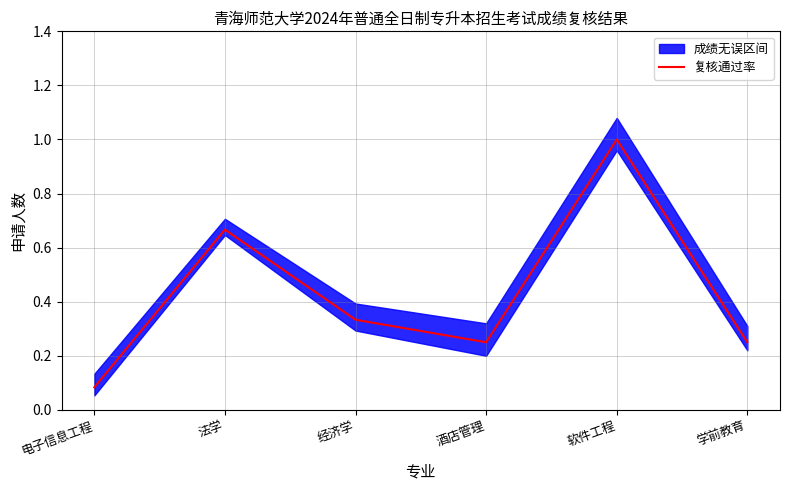

Which label corresponds to the largest value in the chart?

软件工程